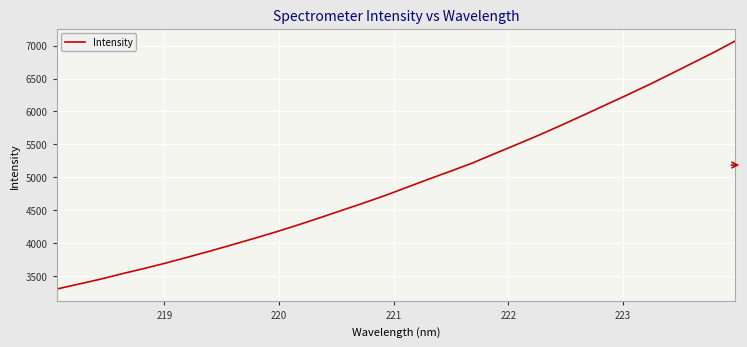

What is the difference between the maximum and minimum values?

3772.3